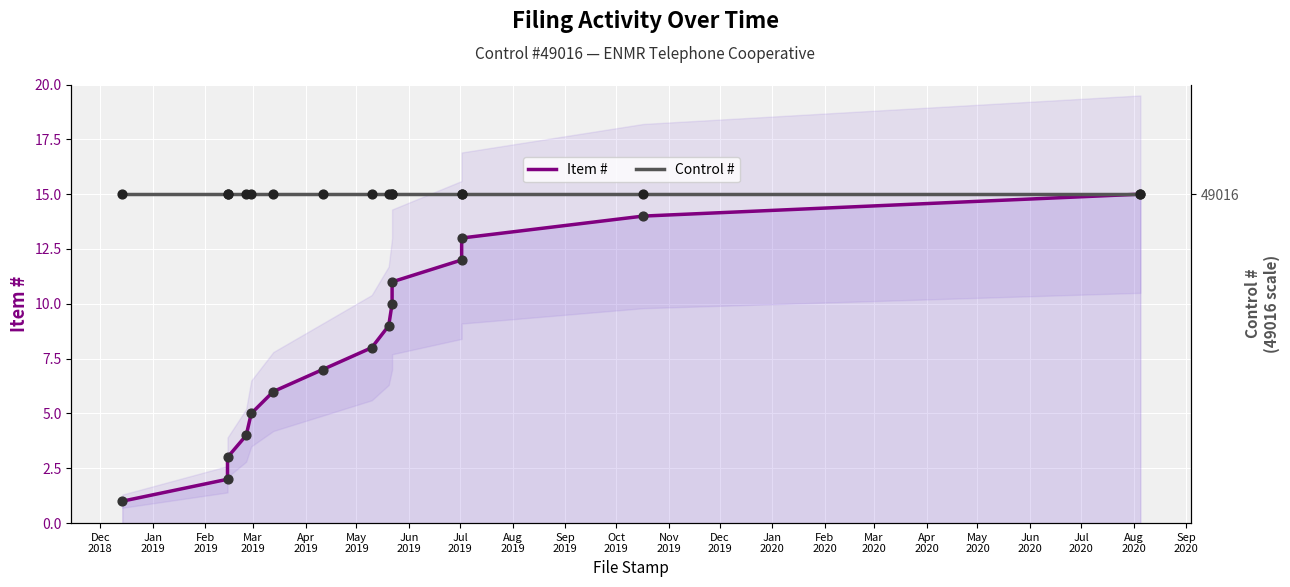

Which series contains the highest Y value?

Item #